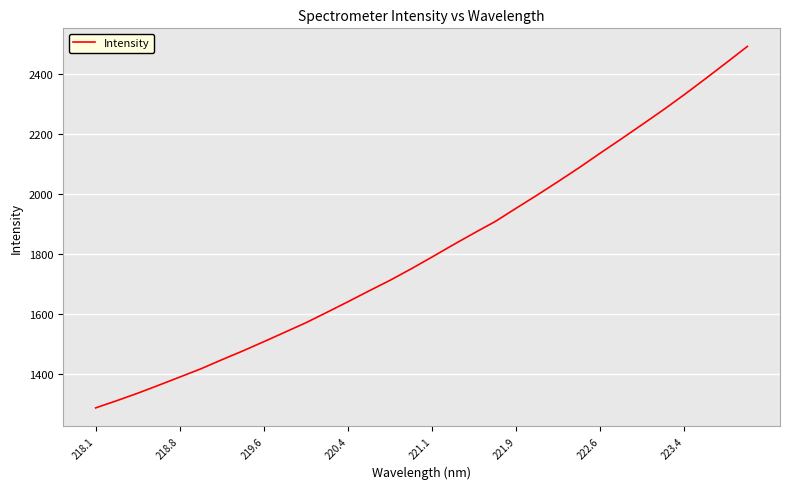

What is the greatest value displayed?

2491.7